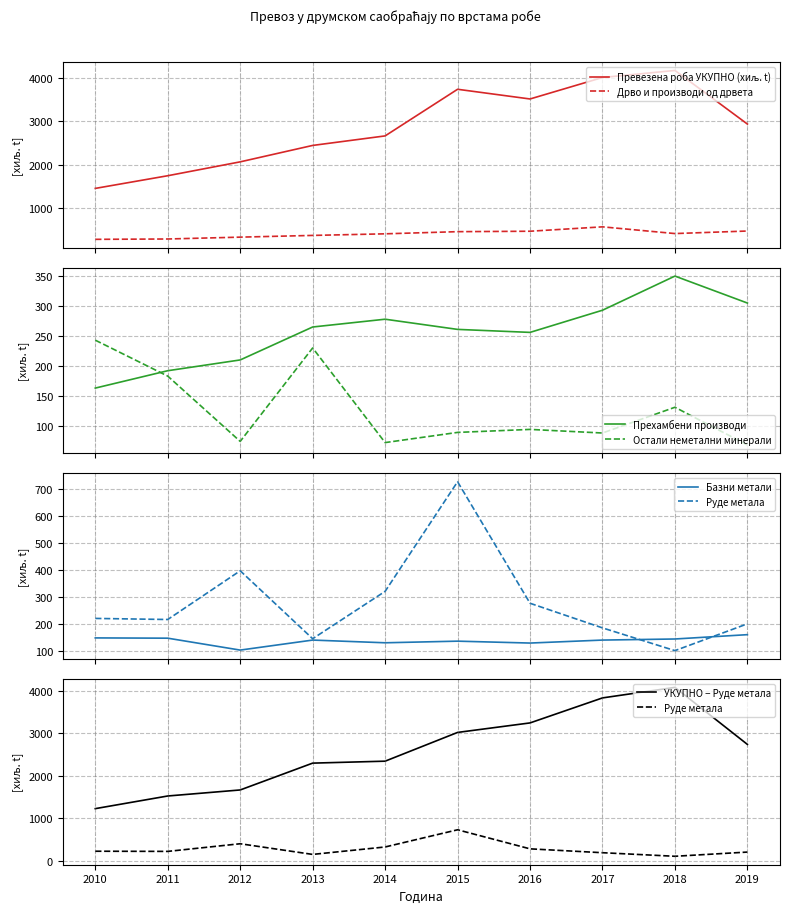

After their last crossing, which series has the higher values: Базни метали or Остали неметални минерали?

Базни метали